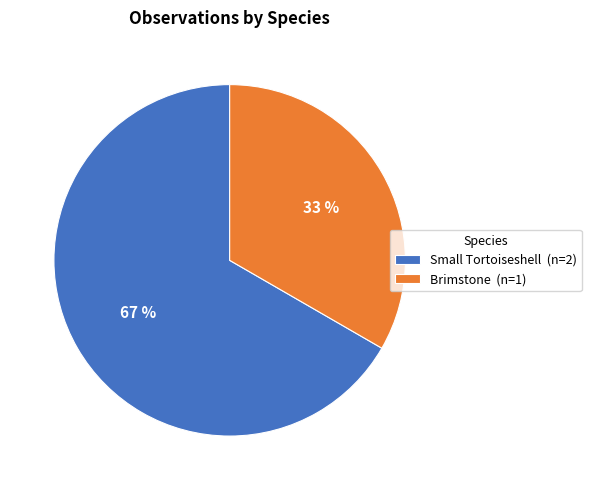

Which slice is the smallest?

Brimstone